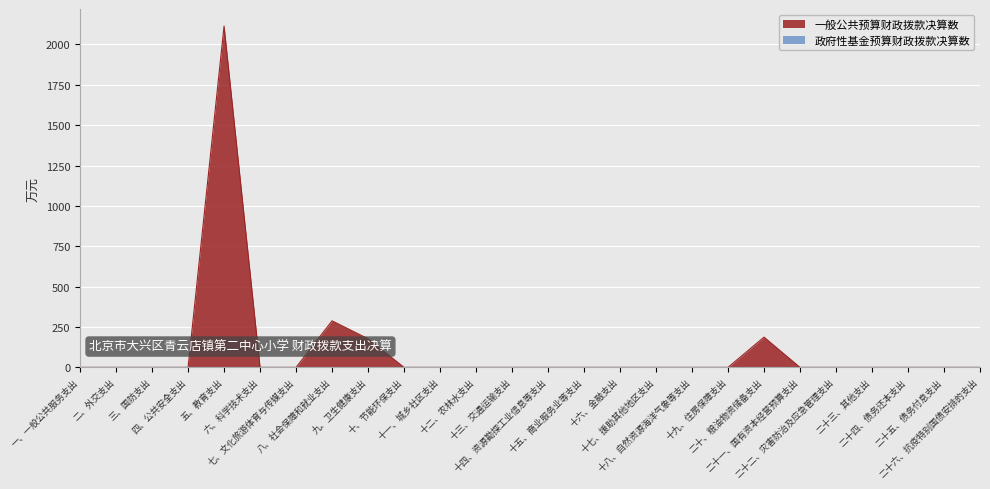

What is the sum of all values?

2766.1